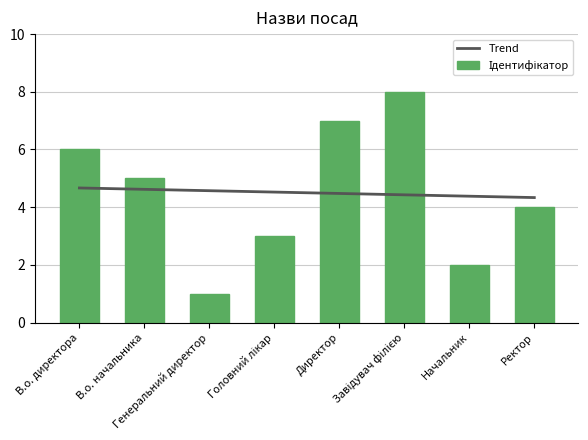

Is it true that Ідентифікатор equals 3.1 at В.о. директора?

False